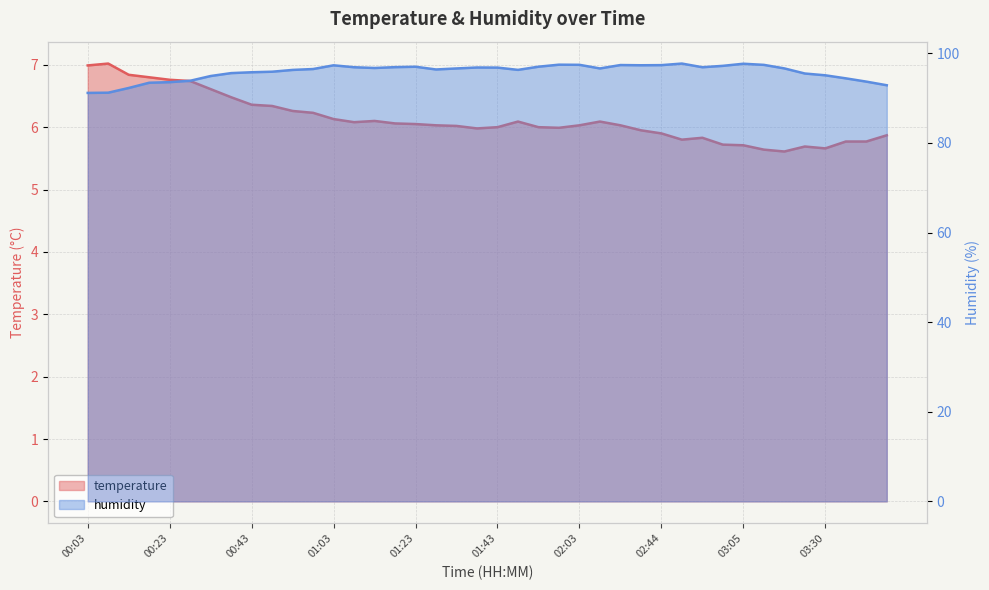

List the series in order of their peak value, lowest first.

temperature, humidity